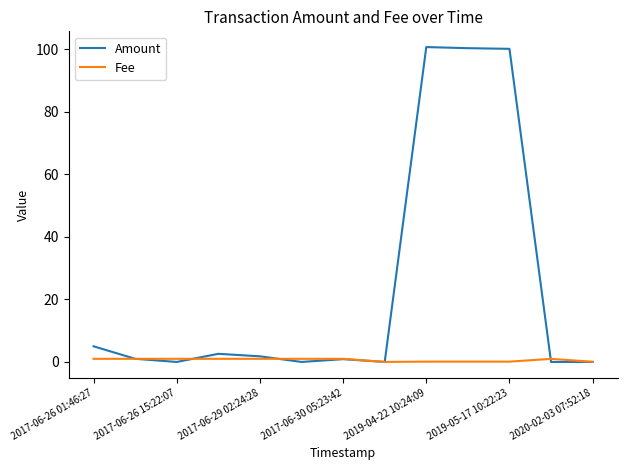

How many lines are shown in the chart?

2